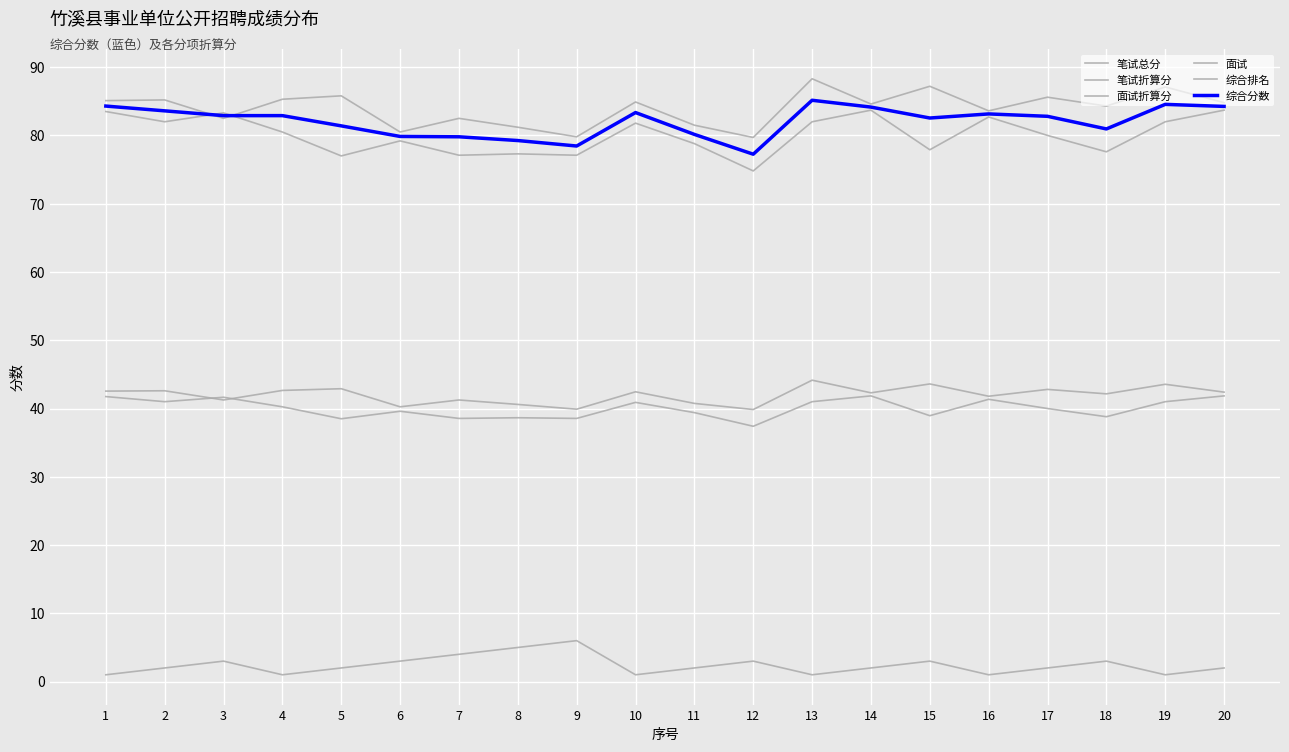

Rank the categories by 笔试总分 value from highest to lowest.

13, 15, 19, 5, 17, 4, 2, 1, 10, 20, 14, 18, 16, 3, 7, 11, 8, 6, 9, 12